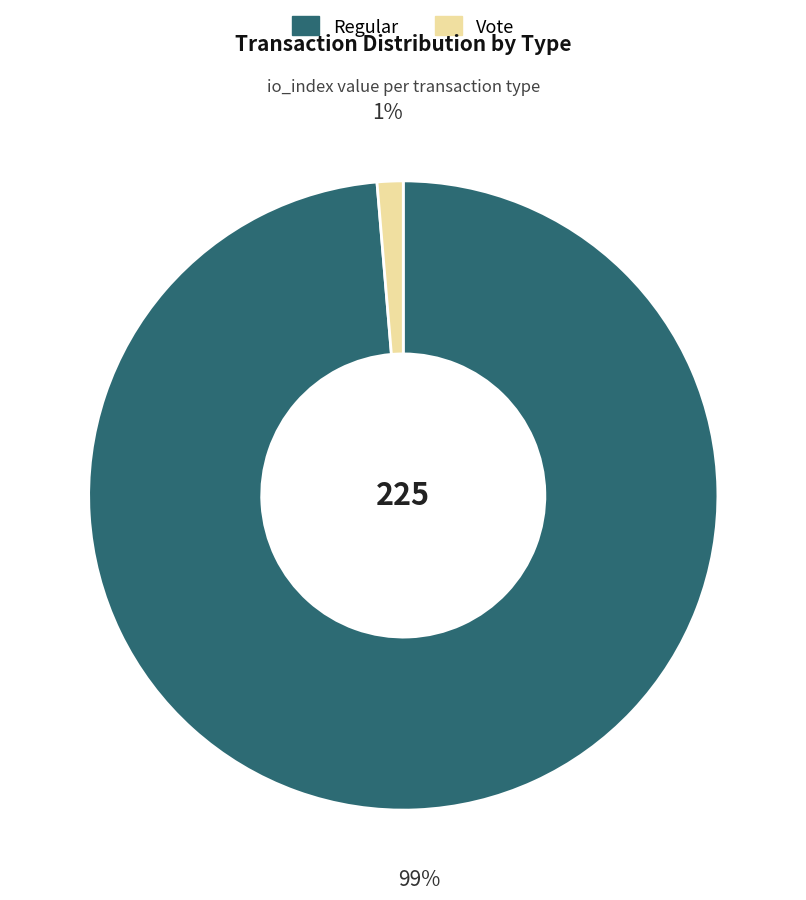

Which has a higher value, Regular or Vote?

Regular